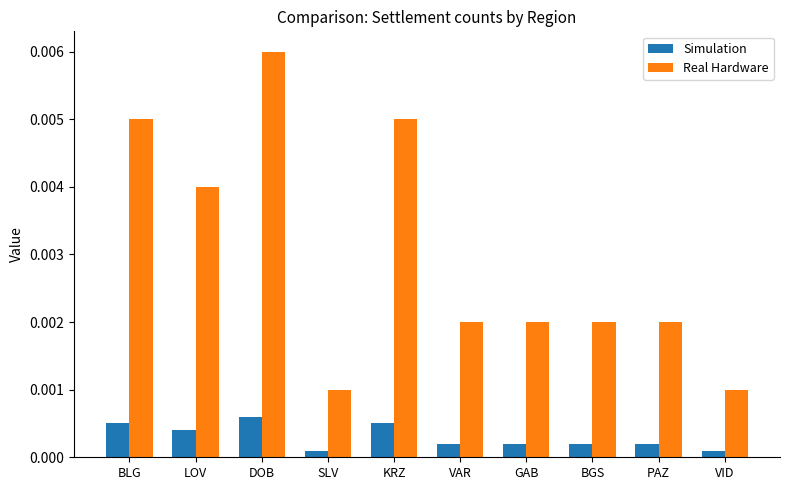

How many Real Hardware values are between 0 and 1?

10